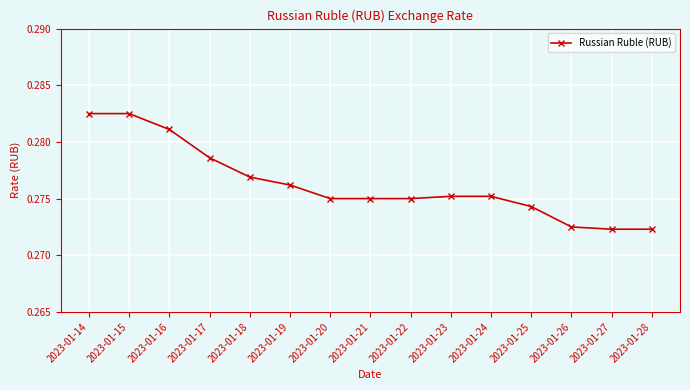

How many values are between 0 and 1?

15